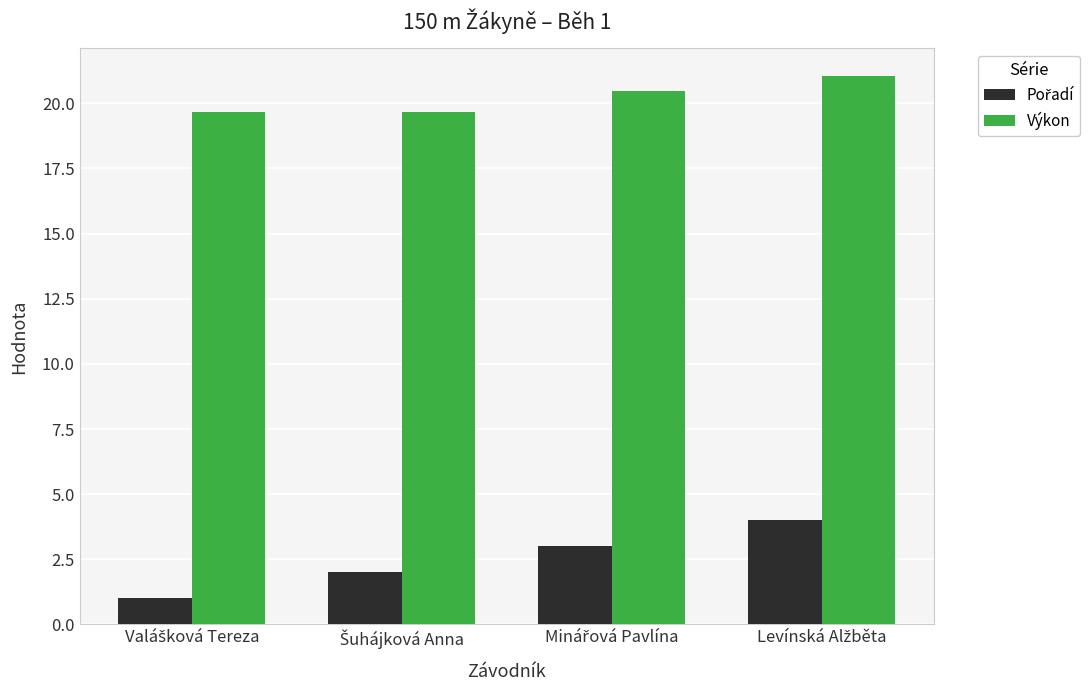

Which series has the largest total across all categories?

Výkon